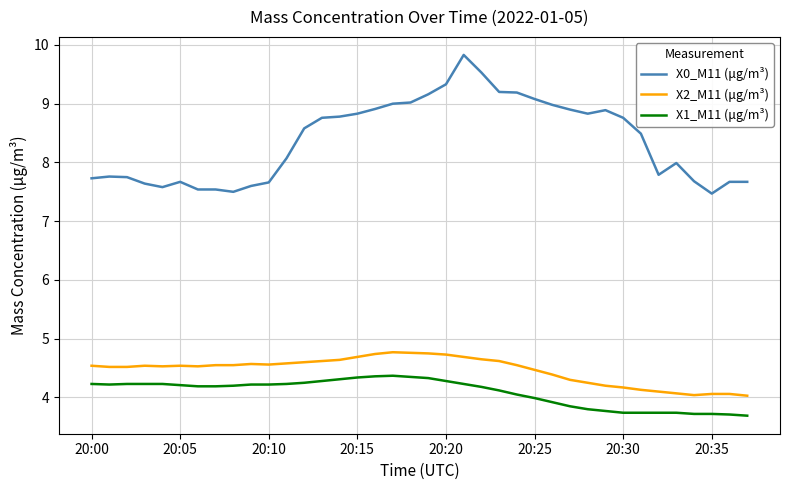

Rank the series by their maximum value, from highest to lowest.

X0_M11 (μg/m³), X2_M11 (μg/m³), X1_M11 (μg/m³)